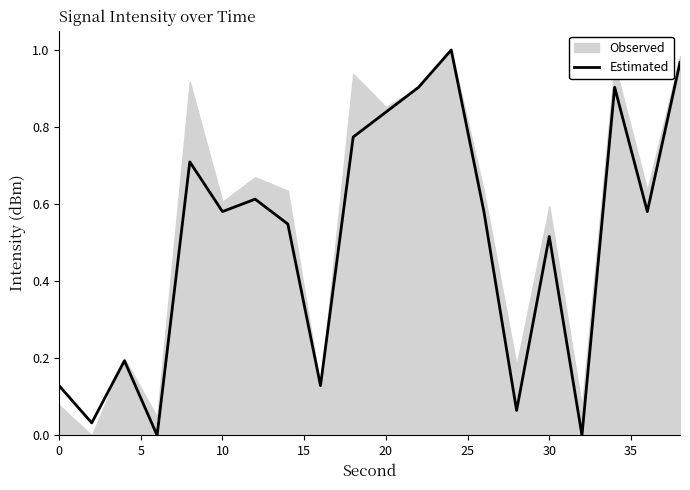

What is the value of the 18th point from the left?

0.9